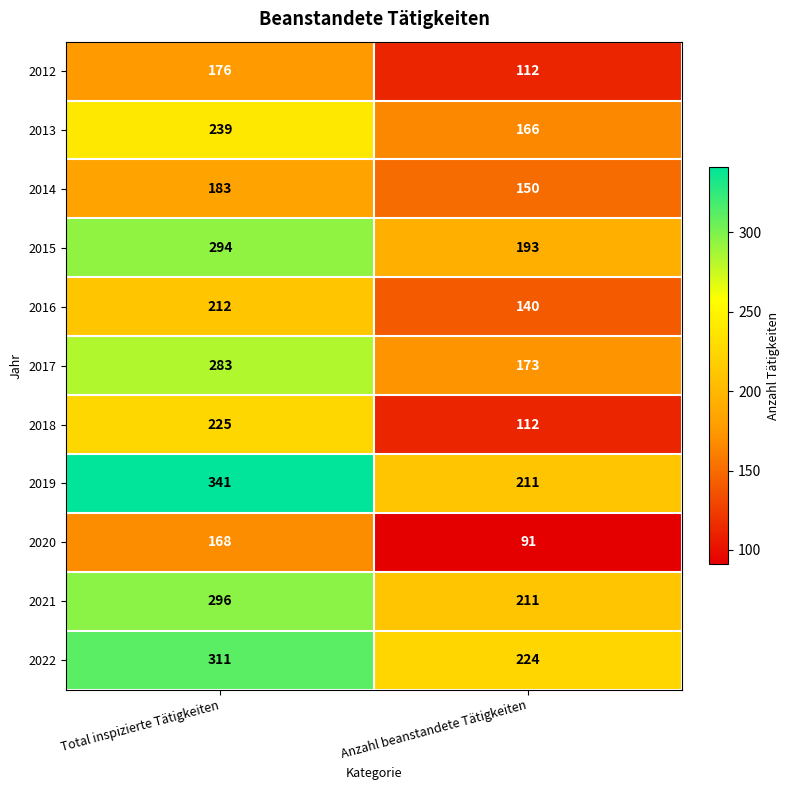

The value of 2015 at Anzahl beanstandete Tätigkeiten is 99. True or false?

False